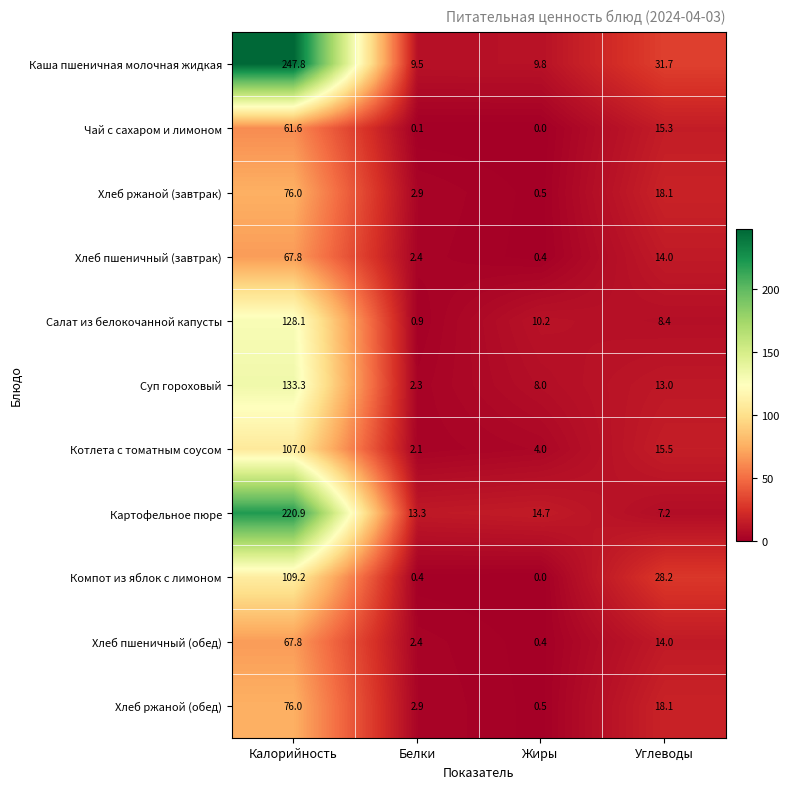

What is the difference between the Компот из яблок с лимоном values at Жиры and Белки?

0.4